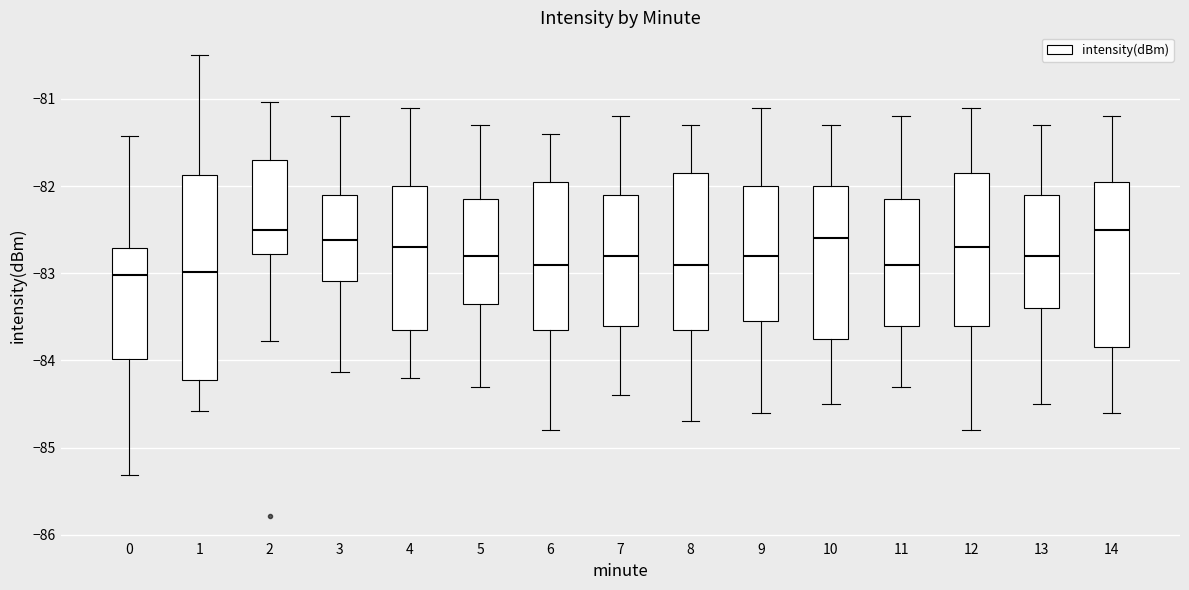

Reading left to right, transcribe this box plot: for each box, give where its median line is, the range the box spans, and where its two whiskers end, as read against the y-axis. The values are not printed on the chart, so give them approximately, as read against the axis.

0: median -83.0, box -84.0 to -82.7, whiskers -85.3 to -81.4
1: median -83.0, box -84.2 to -81.9, whiskers -84.6 to -80.5
2: median -82.5, box -82.8 to -81.7, whiskers -83.8 to -81.0
3: median -82.6, box -83.1 to -82.1, whiskers -84.1 to -81.2
4: median -82.7, box -83.6 to -82.0, whiskers -84.2 to -81.1
5: median -82.8, box -83.3 to -82.1, whiskers -84.3 to -81.3
6: median -82.9, box -83.6 to -81.9, whiskers -84.8 to -81.4
7: median -82.8, box -83.6 to -82.1, whiskers -84.4 to -81.2
8: median -82.9, box -83.6 to -81.8, whiskers -84.7 to -81.3
9: median -82.8, box -83.5 to -82.0, whiskers -84.6 to -81.1
10: median -82.6, box -83.7 to -82.0, whiskers -84.5 to -81.3
11: median -82.9, box -83.6 to -82.1, whiskers -84.3 to -81.2
12: median -82.7, box -83.6 to -81.8, whiskers -84.8 to -81.1
13: median -82.8, box -83.4 to -82.1, whiskers -84.5 to -81.3
14: median -82.5, box -83.8 to -81.9, whiskers -84.6 to -81.2